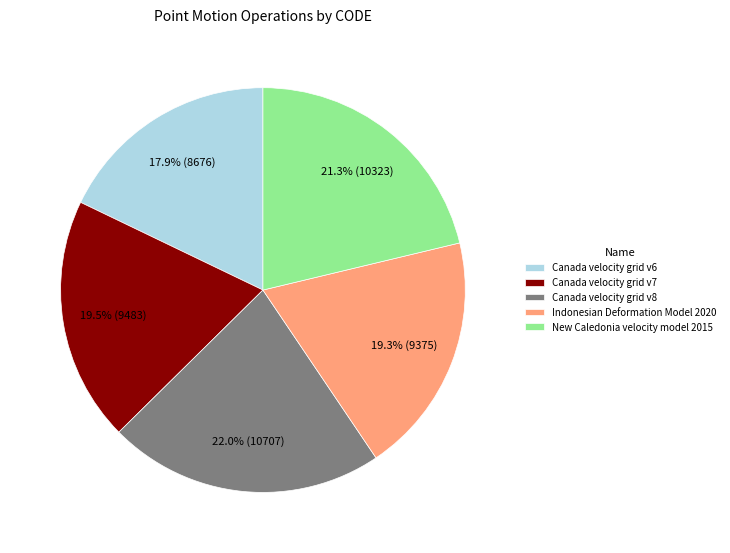

Approximately how many times larger is the value at Canada velocity grid v7 compared to Canada velocity grid v8?

0.9